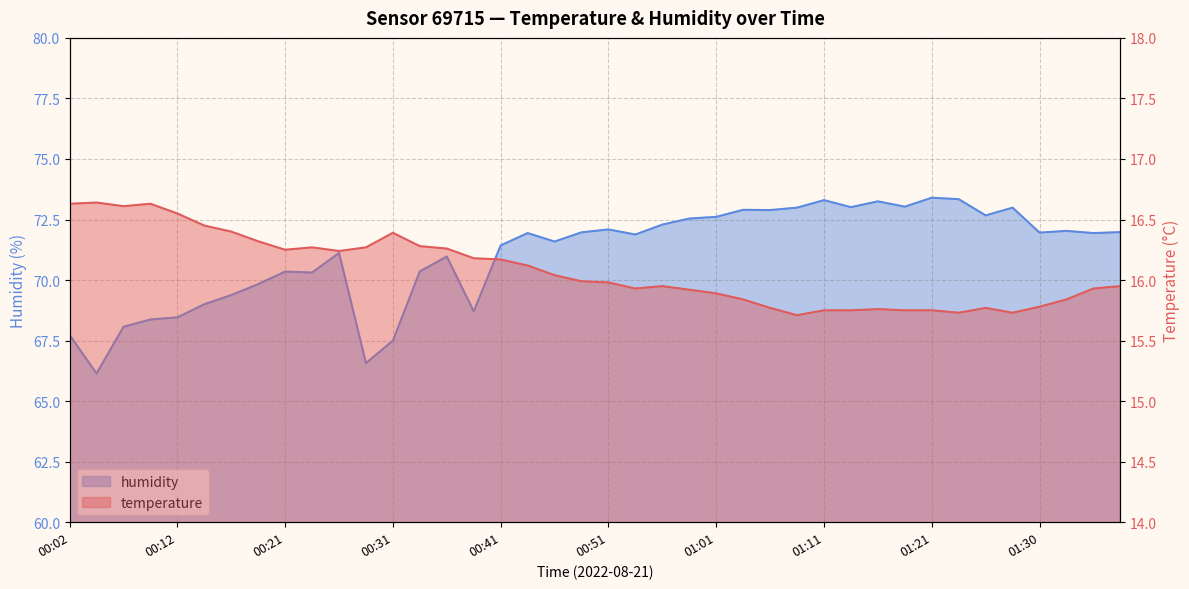

Does the chart have visible grid lines?

Yes